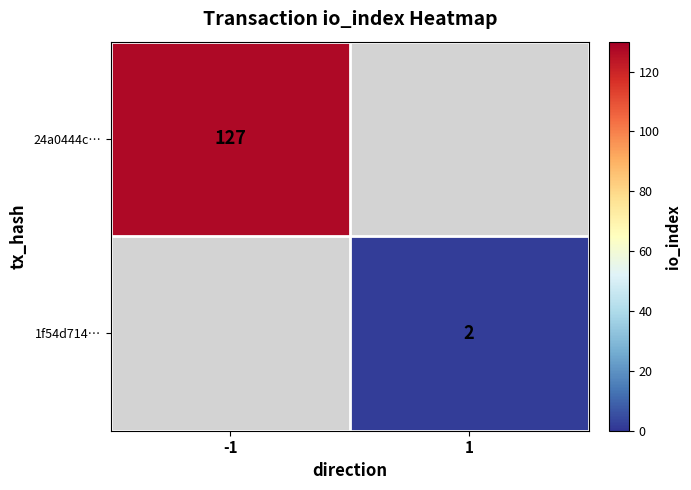

At how many categories does at least one series exceed 84?

1